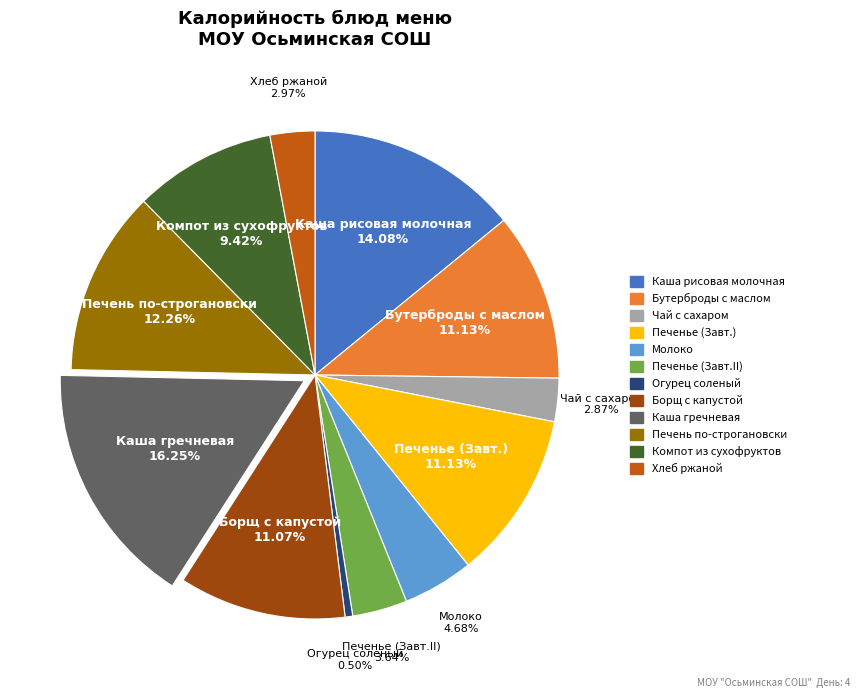

Count the number of slices in the pie.

12